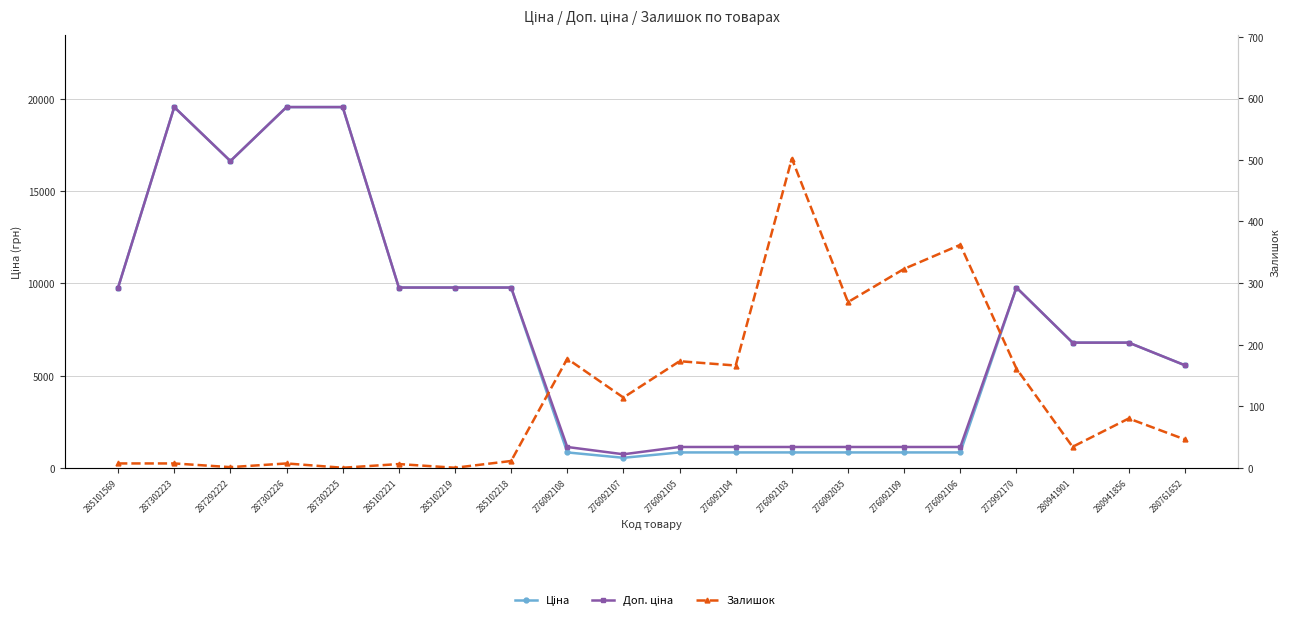

At which category does Ціна reach its first local peak?

287302223